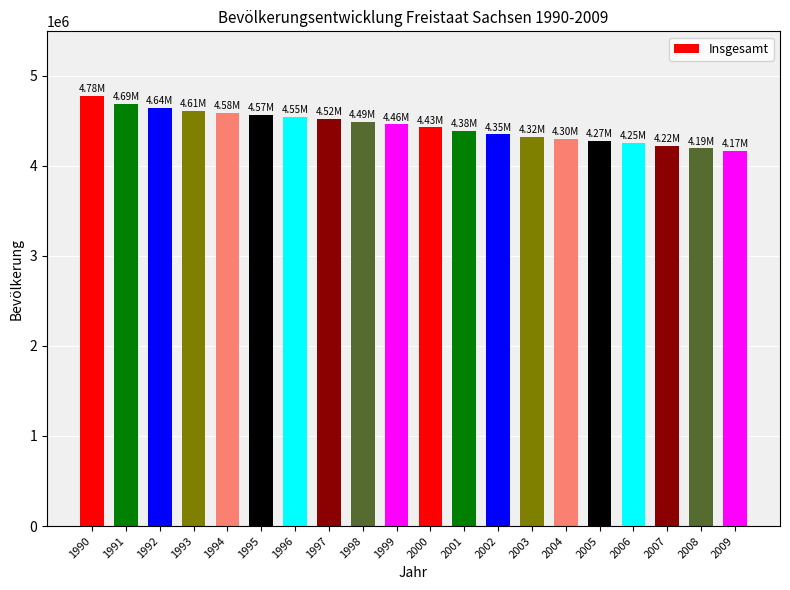

What is the sum of the values at 1995 and 2004?

8862887